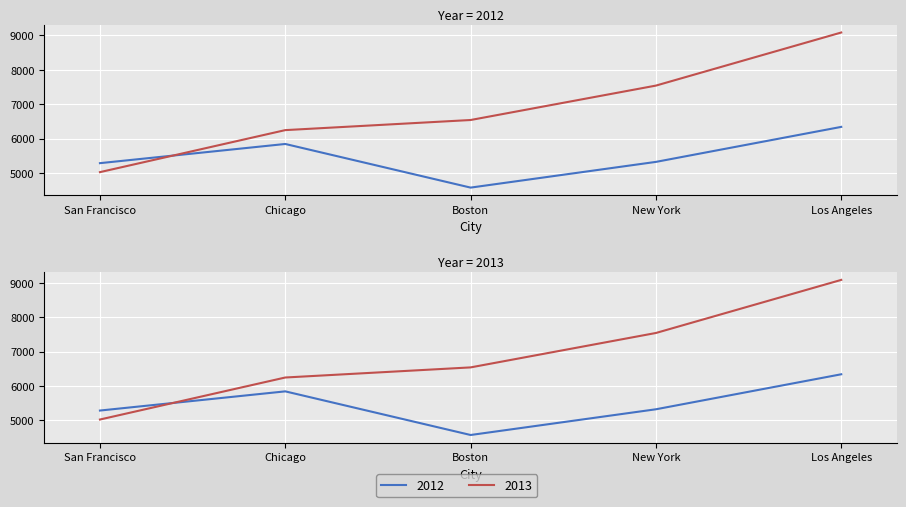

At how many categories does at least one series exceed 6459?

3